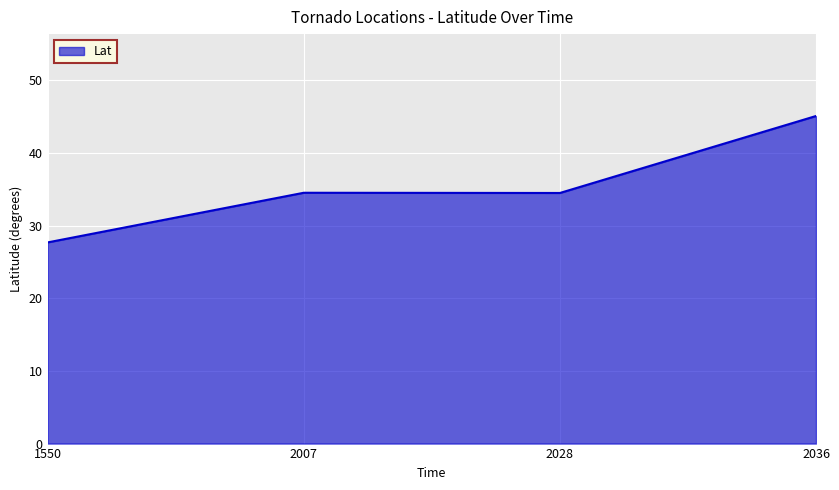

Which category has the lowest value across all series?

1550